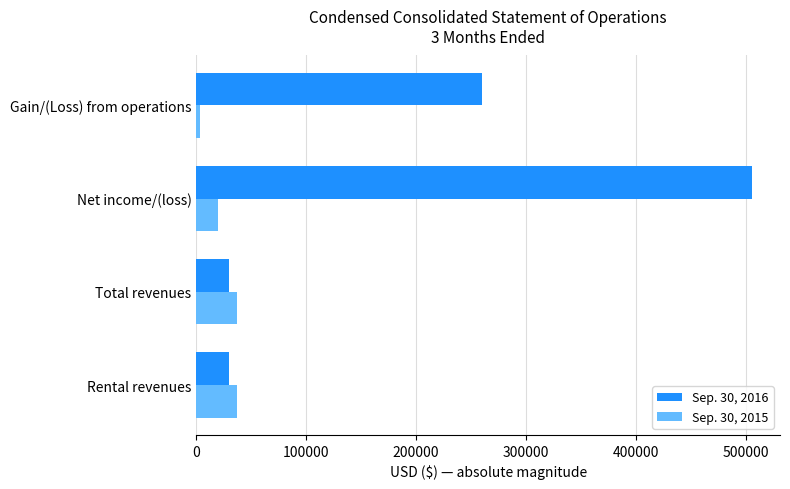

What is the difference between the maximum and minimum values in the Sep. 30, 2015 series?

33722